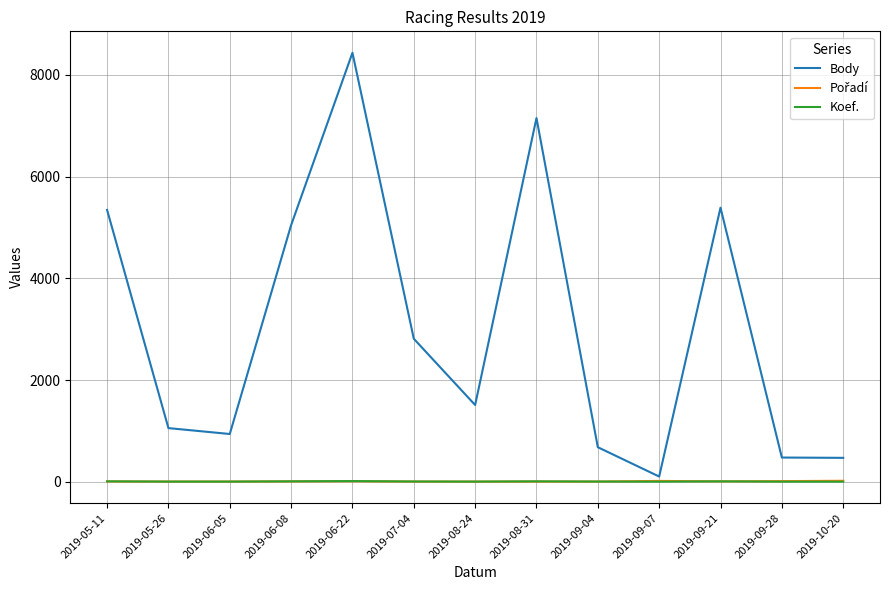

How many distinct data groups are displayed?

3